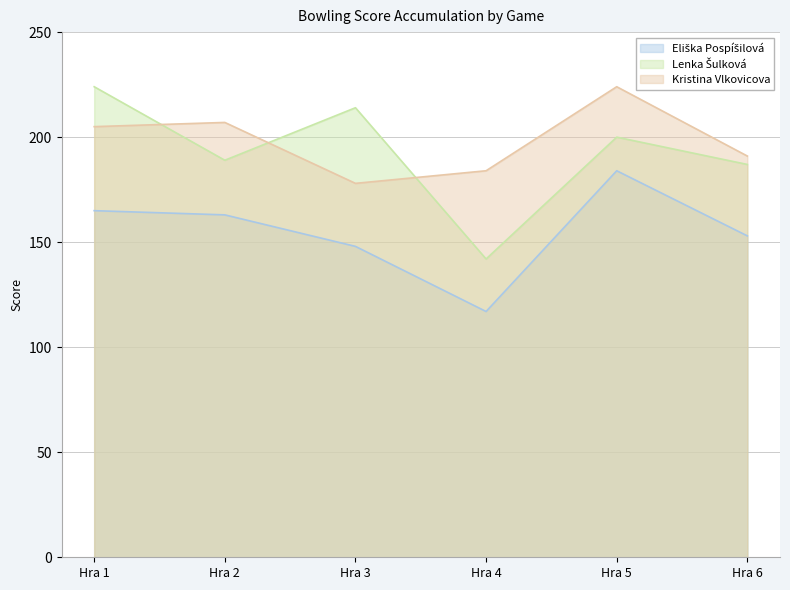

What are all the series names shown in the legend?

Eliška Pospíšilová, Lenka Šulková, Kristina Vlkovicova